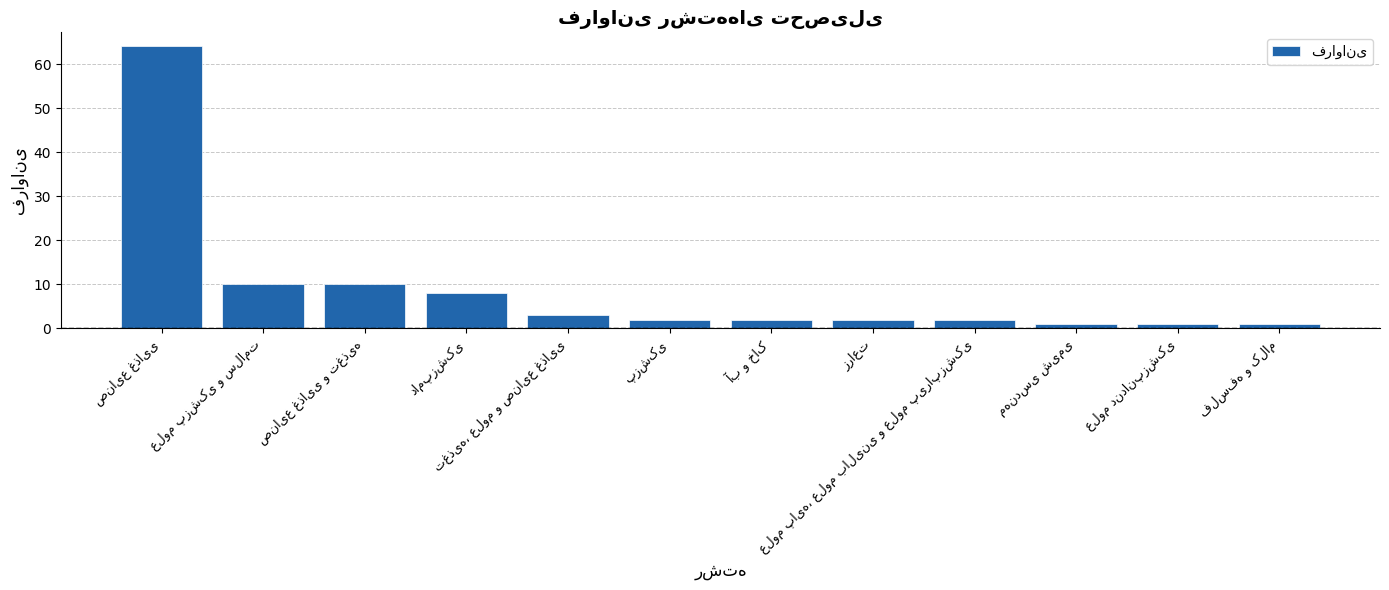

Does the chart contain stacked bars?

No